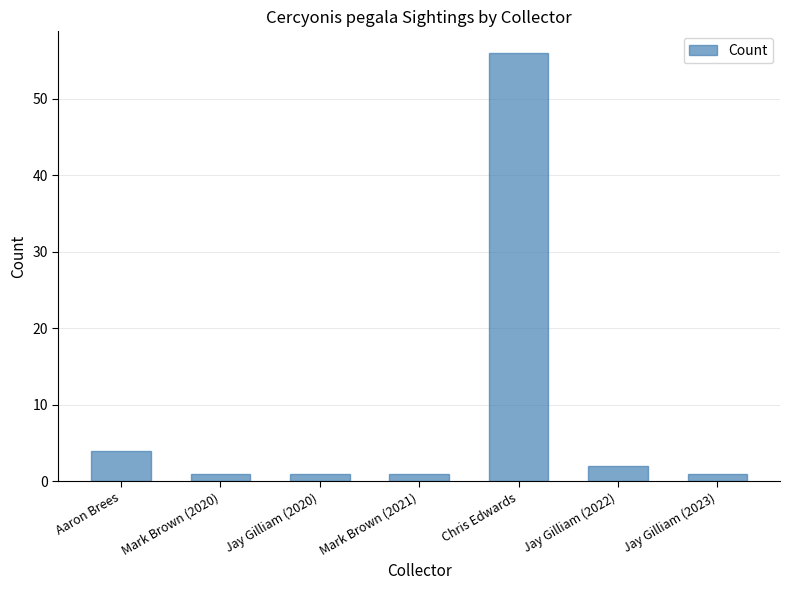

True or false: the data shows 56 at Chris Edwards.

True